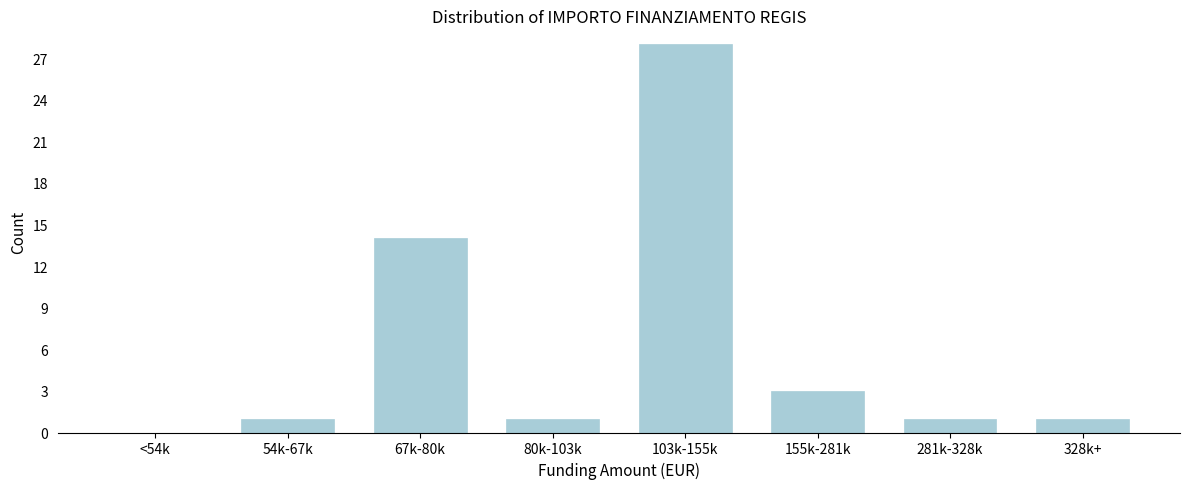

Reading left to right, extract all data points from this chart.

<54k=0	54k-67k=1	67k-80k=14	80k-103k=1	103k-155k=28	155k-281k=3	281k-328k=1	328k+=1